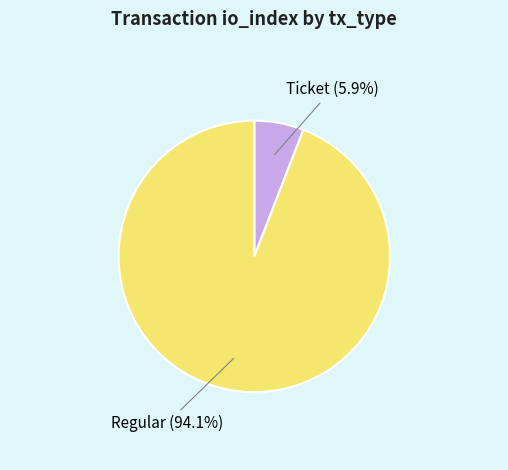

Count the number of slices in the pie.

2